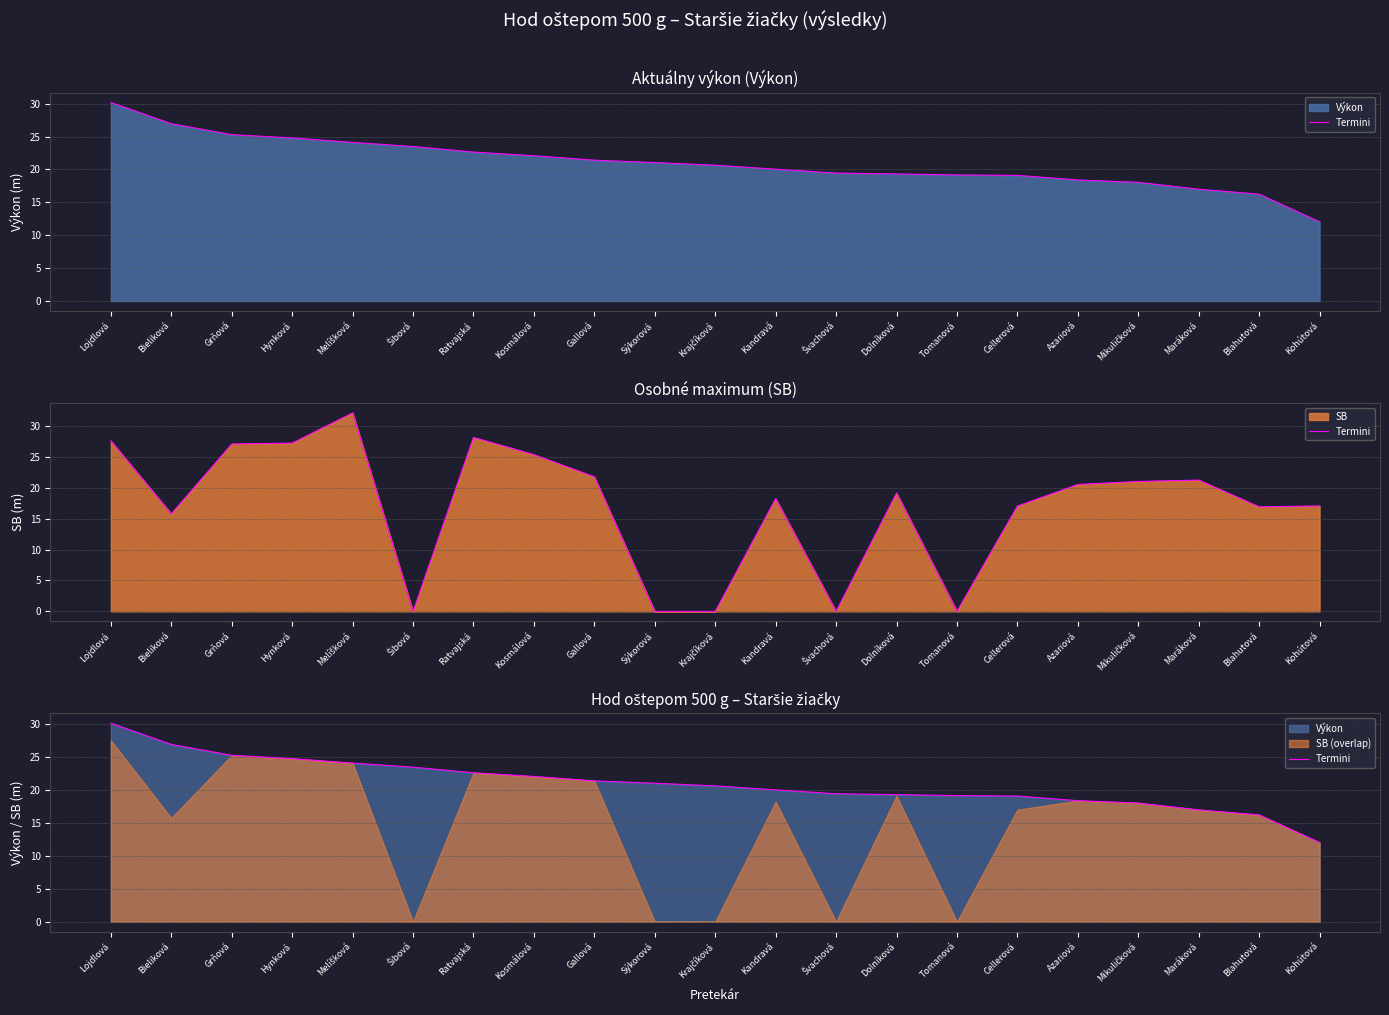

How many categories are shown in the chart?

21